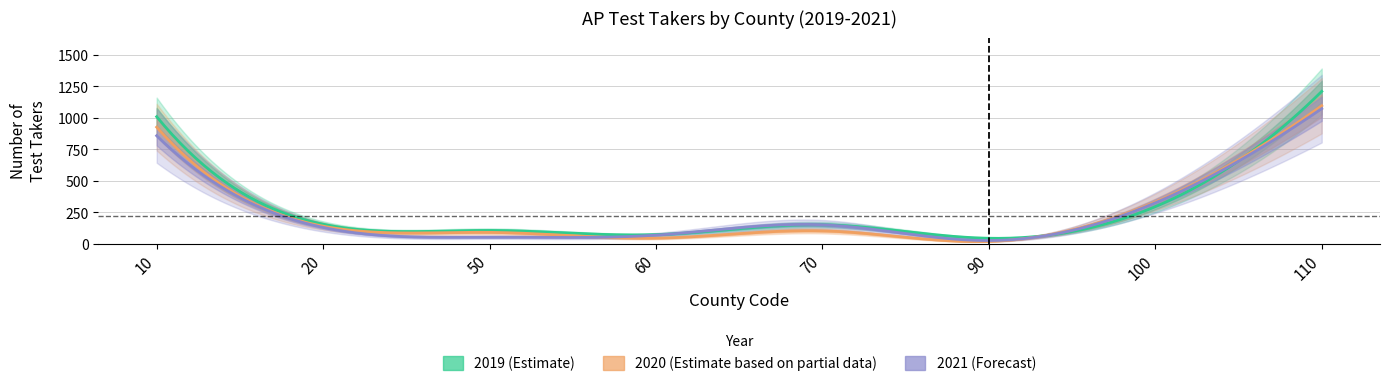

At how many categories does at least one series exceed 650?

2